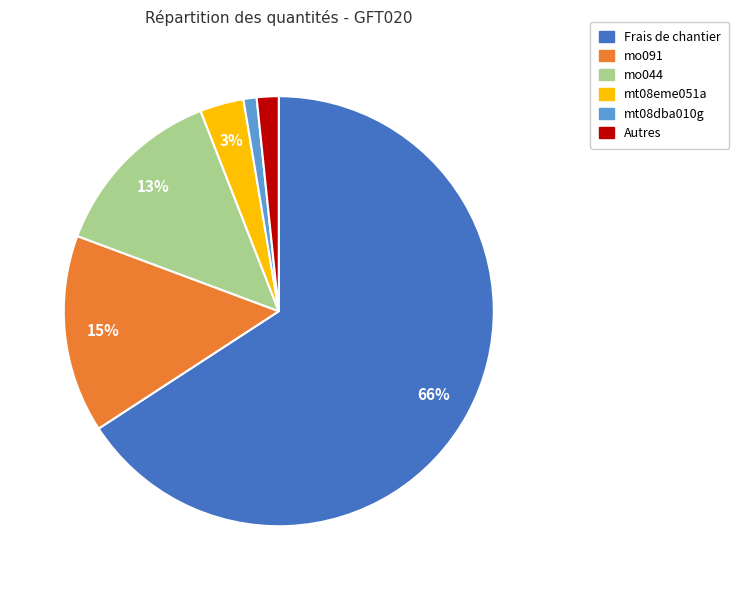

To the nearest percent, what is the average slice percentage?

17%